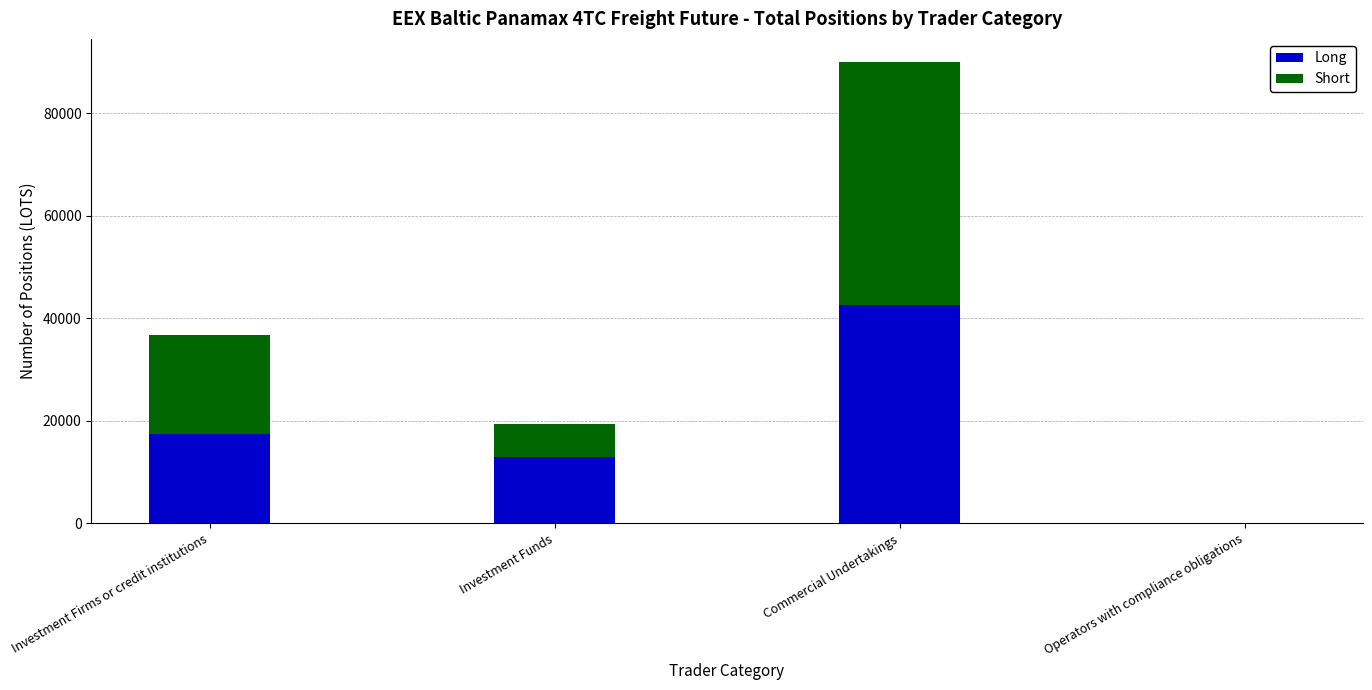

Which category has the highest value in the Long series?

Commercial Undertakings